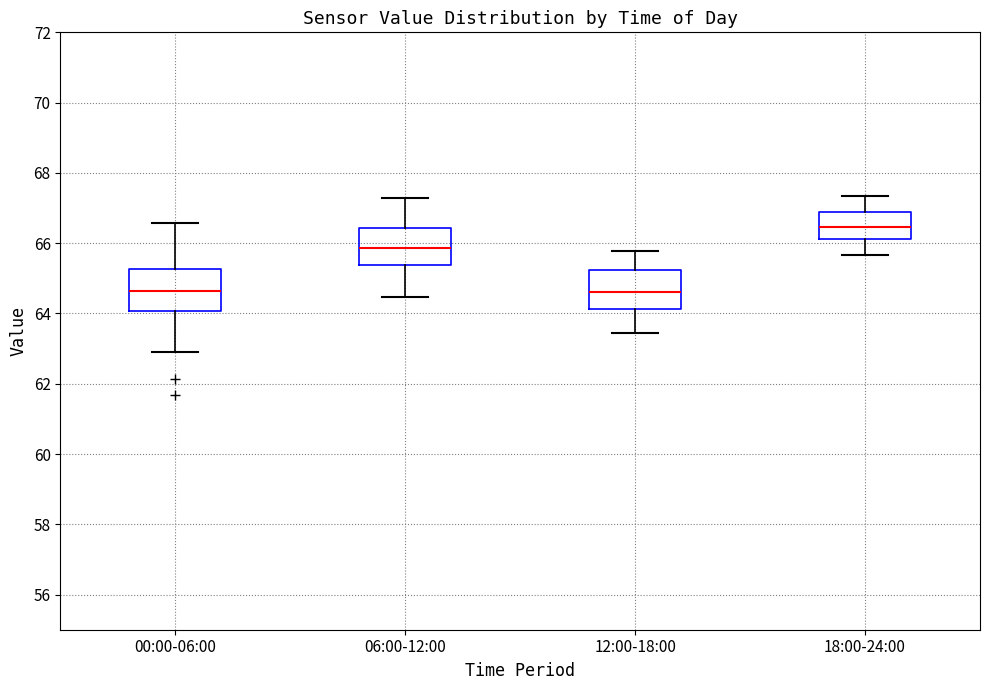

Reading left to right, transcribe this box plot: for each box, give where its median line is, the range the box spans, and where its two whiskers end, as read against the y-axis. The values are not printed on the chart, so give them approximately, as read against the axis.

00:00-06:00: median 64.6, box 64.0 to 65.2, whiskers 63.0 to 66.6
06:00-12:00: median 65.8, box 65.4 to 66.4, whiskers 64.4 to 67.2
12:00-18:00: median 64.6, box 64.2 to 65.2, whiskers 63.4 to 65.8
18:00-24:00: median 66.4, box 66.2 to 66.8, whiskers 65.6 to 67.4